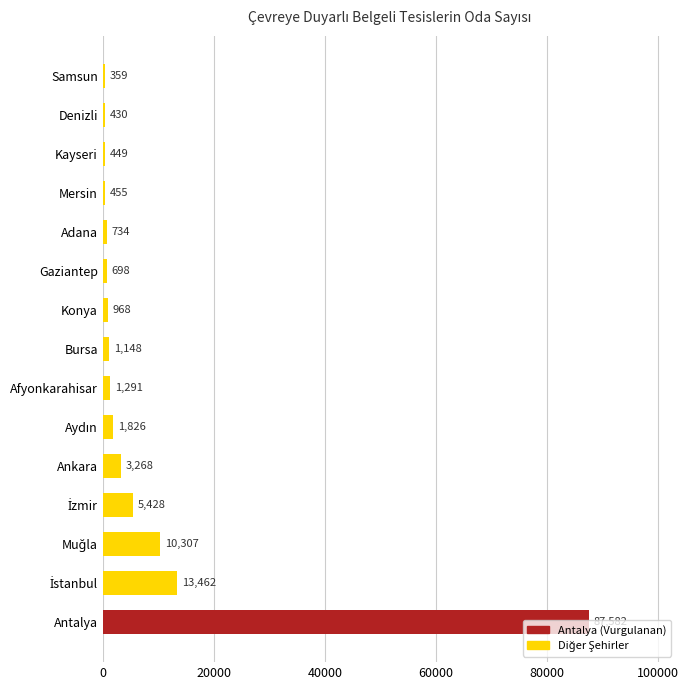

The value at Samsun is 359. True or false?

True